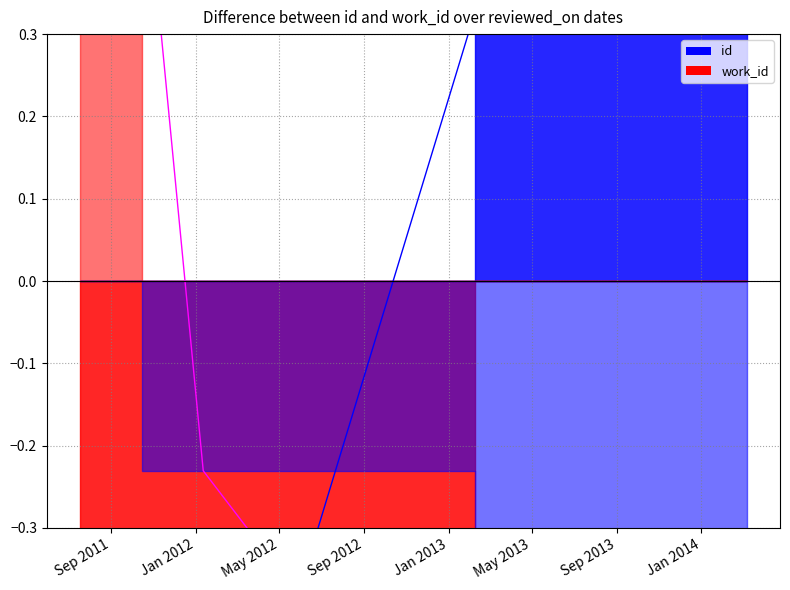

What is the label of the 2nd point from the left?

2012-01-12